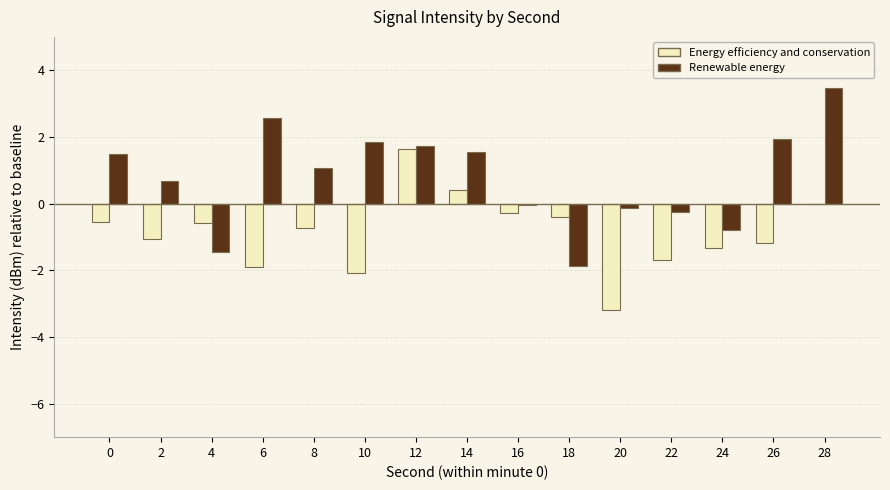

How many groups of bars are there?

15